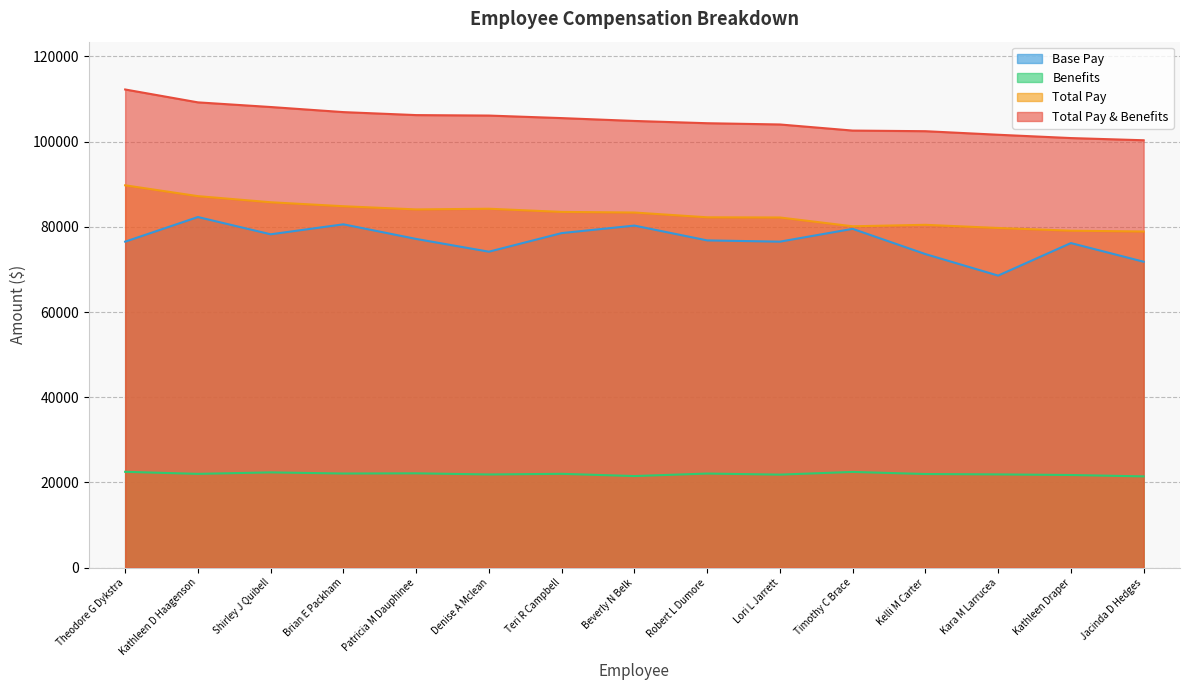

At which category is the sum across all series the highest?

Theodore G Dykstra